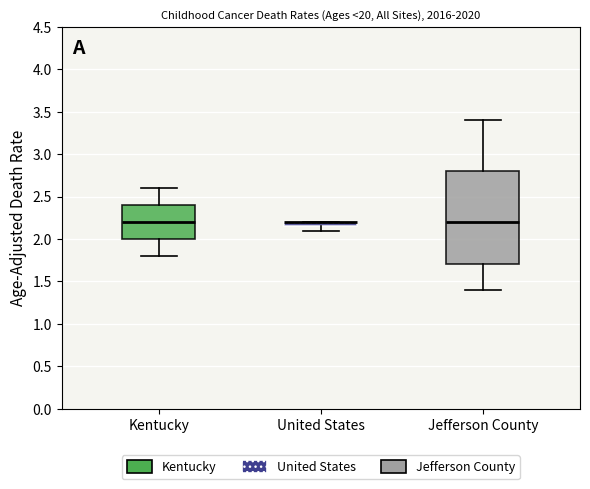

Comparing the boxes themselves (not the whiskers), which one is the tallest?

Jefferson County